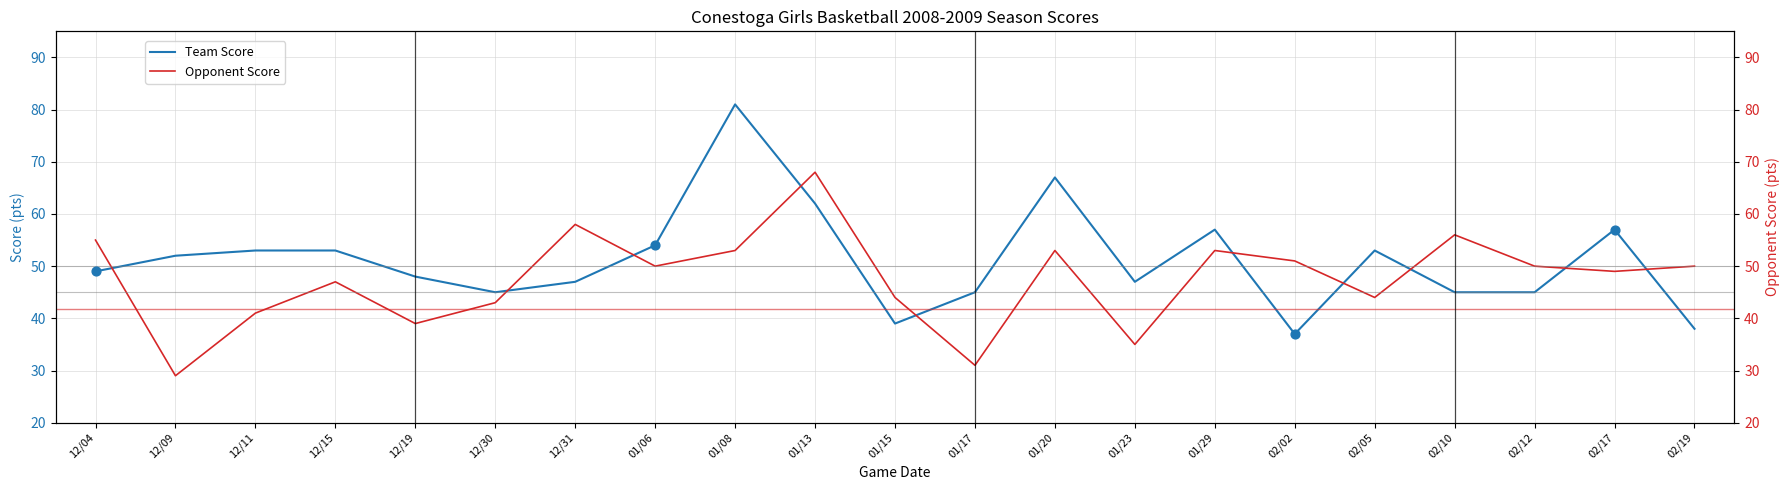

Which series contains the highest Y value?

Team Score